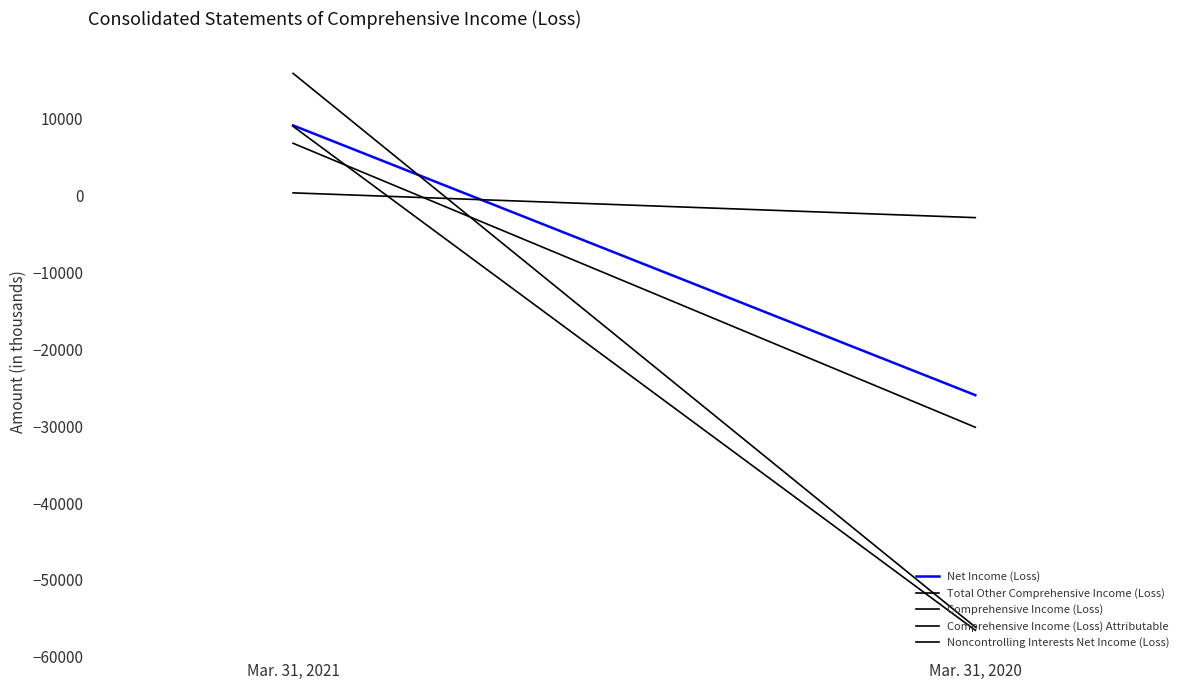

What is the approximate value of Noncontrolling Interests Net Income (Loss) at Mar. 31, 2020, to the nearest 50?

-2900